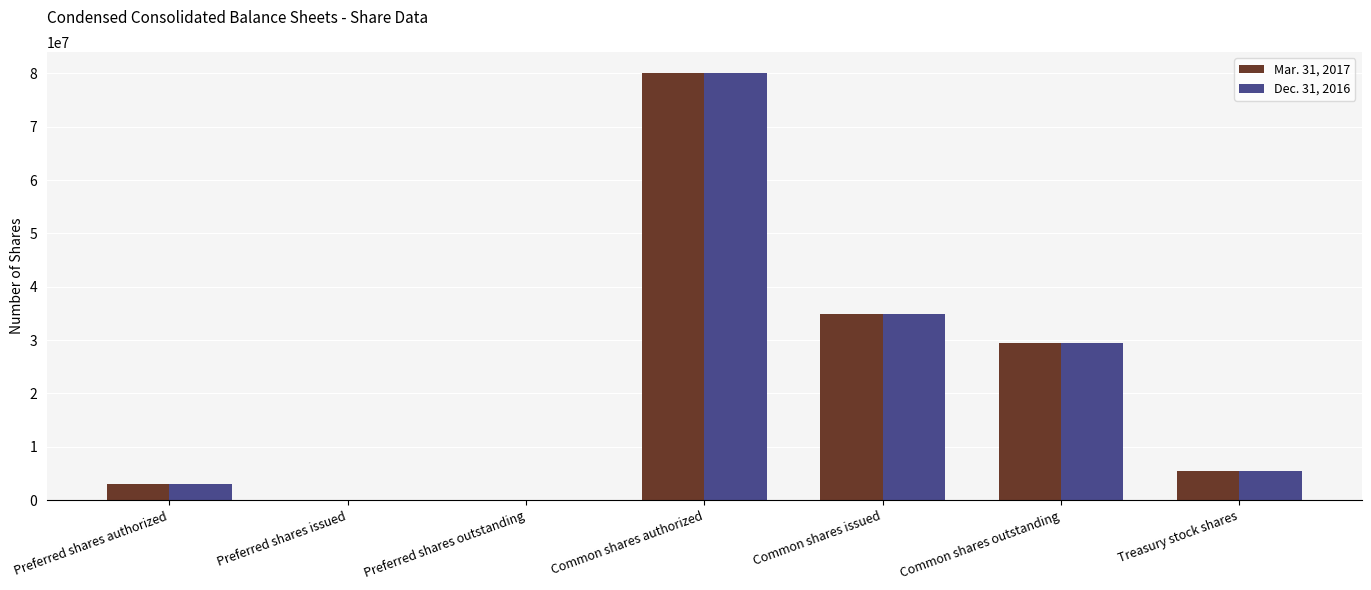

At which label does Mar. 31, 2017 reach its peak?

Common shares authorized